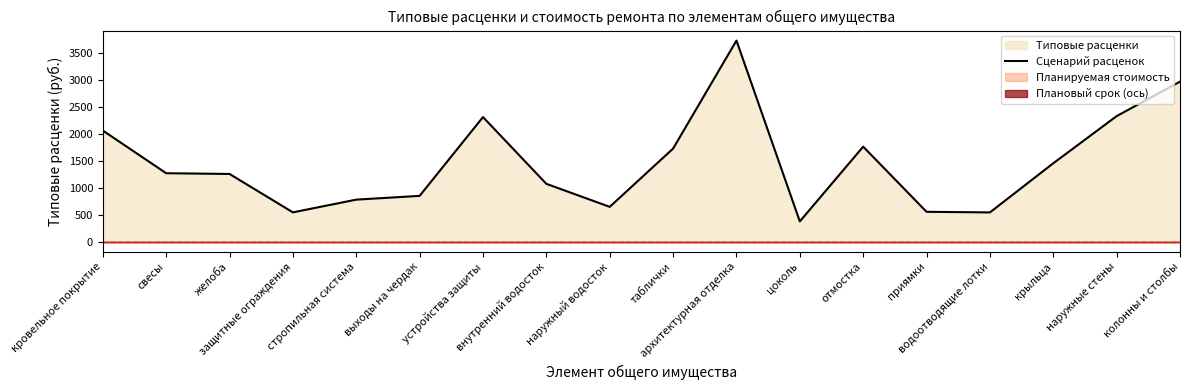

Does the chart have visible grid lines?

No